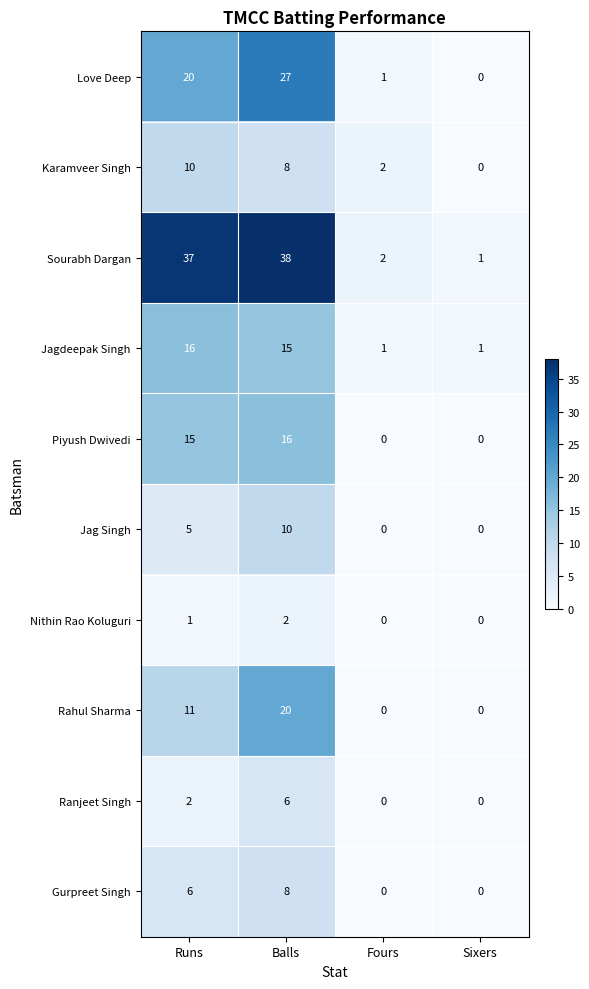

What is the average value of the Piyush Dwivedi series?

8